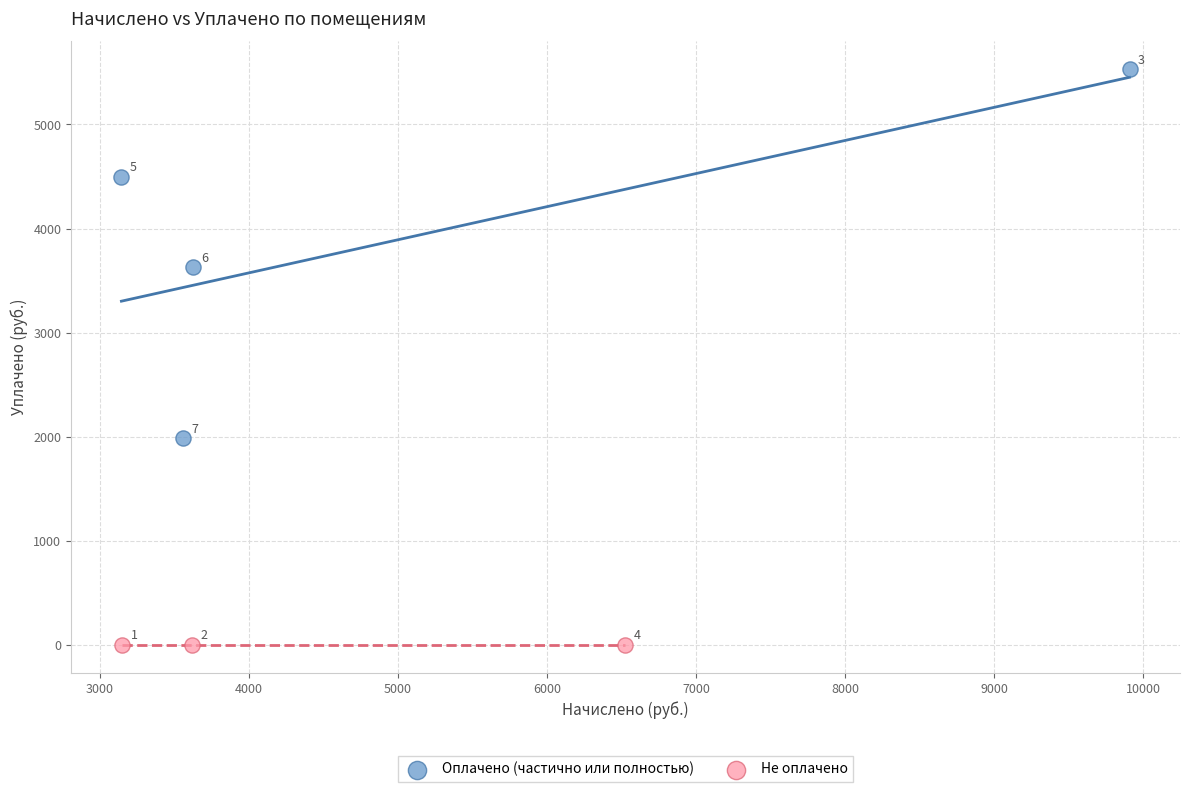

Which series reaches the maximum Y coordinate?

Оплачено (частично или полностью)